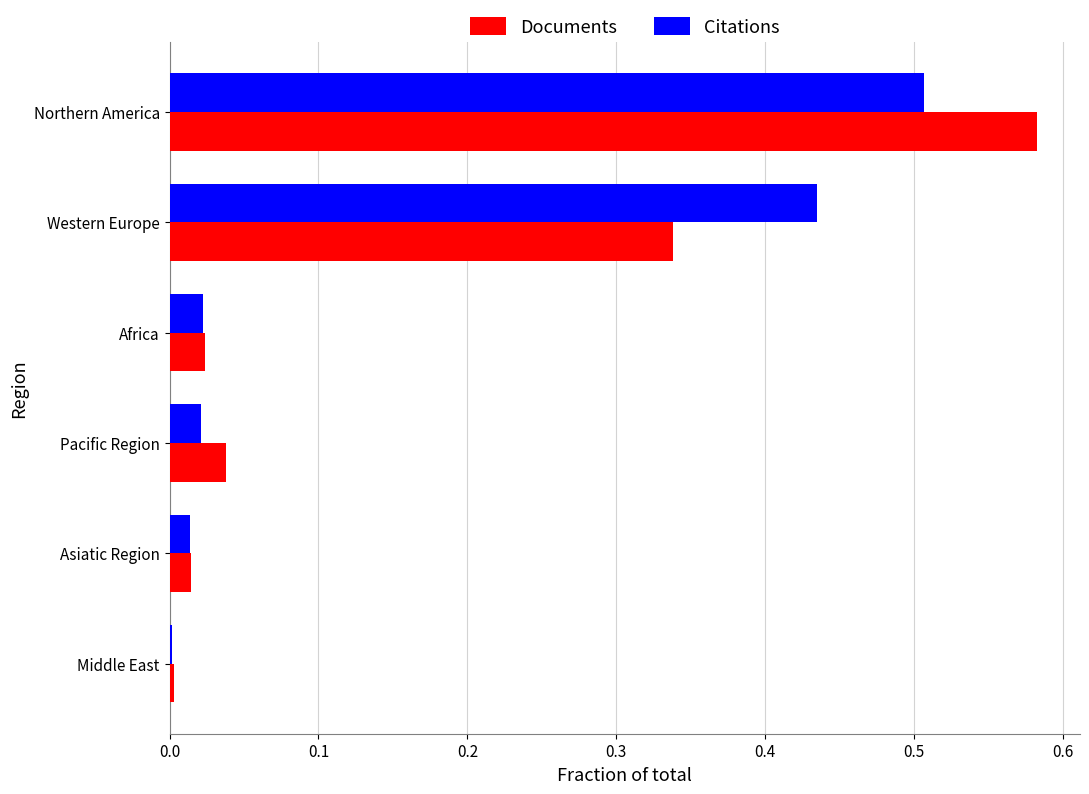

Between Middle East and Pacific Region, which series saw the biggest shift?

Documents